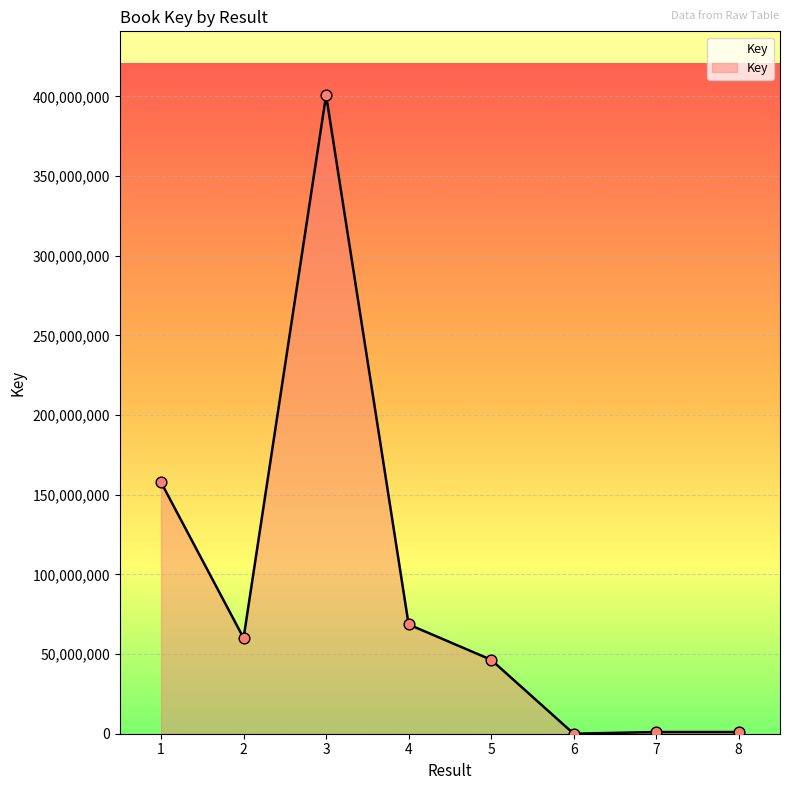

Between 1 and 2, which is larger?

1